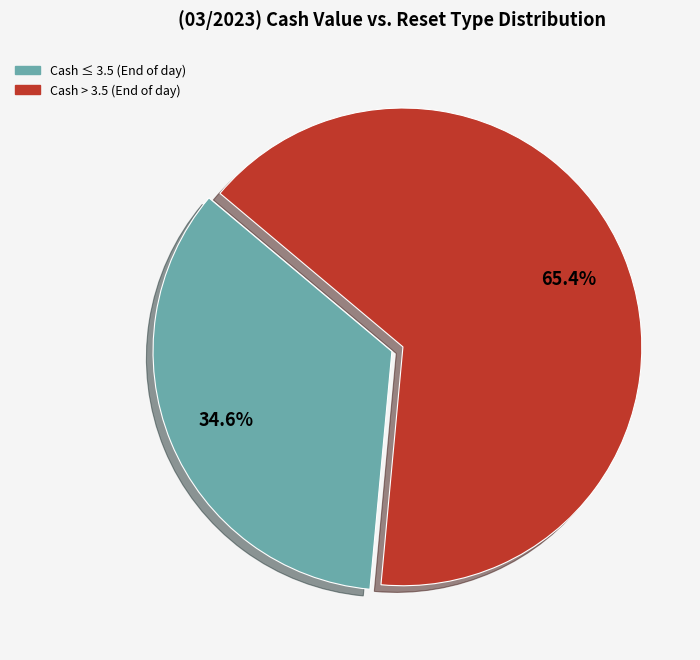

Is there a majority slice in this chart?

Yes